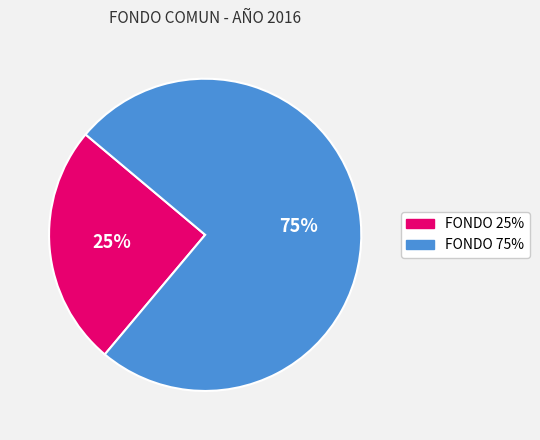

Is there any slice that represents more than half of the pie?

Yes